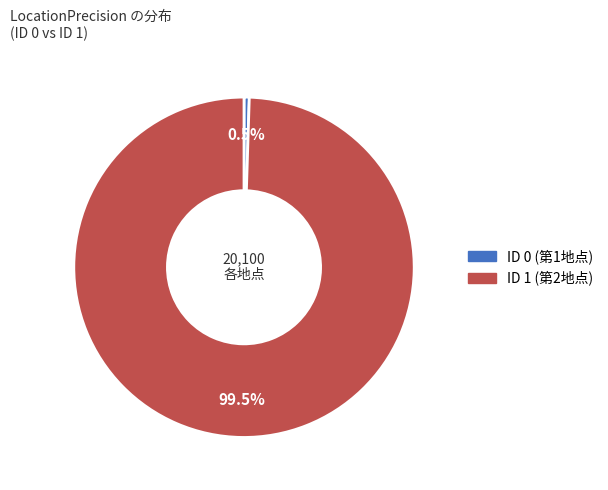

Which slice is the smallest?

ID 0 (第1地点)